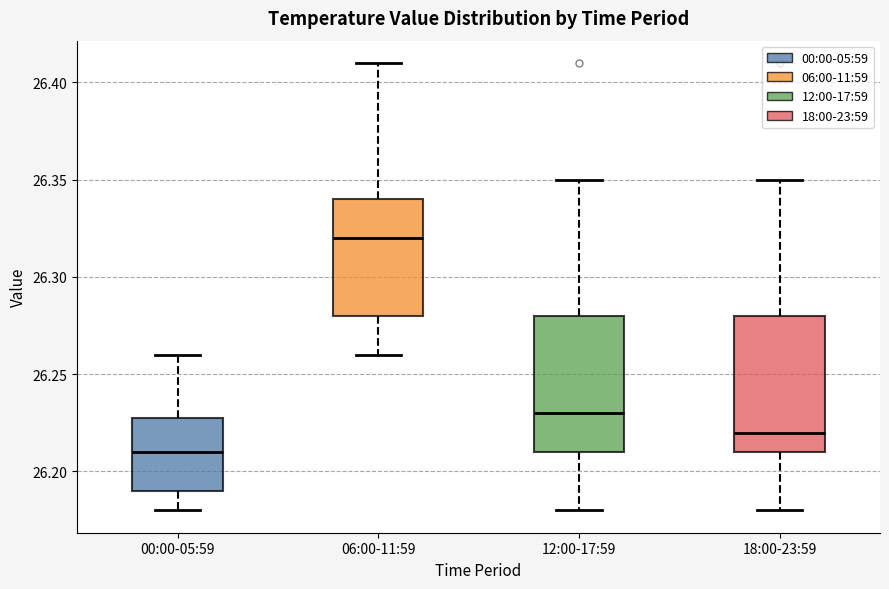

Reading left to right, transcribe this box plot: for each box, give where its median line is, the range the box spans, and where its two whiskers end, as read against the y-axis. The values are not printed on the chart, so give them approximately, as read against the axis.

00:00-05:59: median 26.21, box 26.19 to 26.23, whiskers 26.18 to 26.26
06:00-11:59: median 26.32, box 26.28 to 26.34, whiskers 26.26 to 26.41
12:00-17:59: median 26.23, box 26.21 to 26.28, whiskers 26.18 to 26.35
18:00-23:59: median 26.22, box 26.21 to 26.28, whiskers 26.18 to 26.35